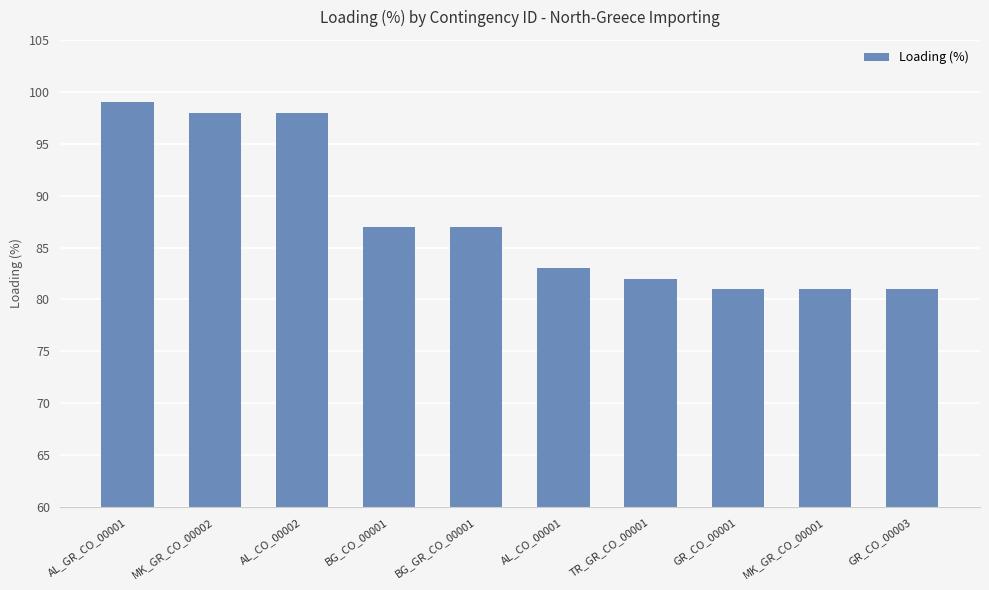

What is the change in value from MK_GR_CO_00002 to GR_CO_00003?

-17